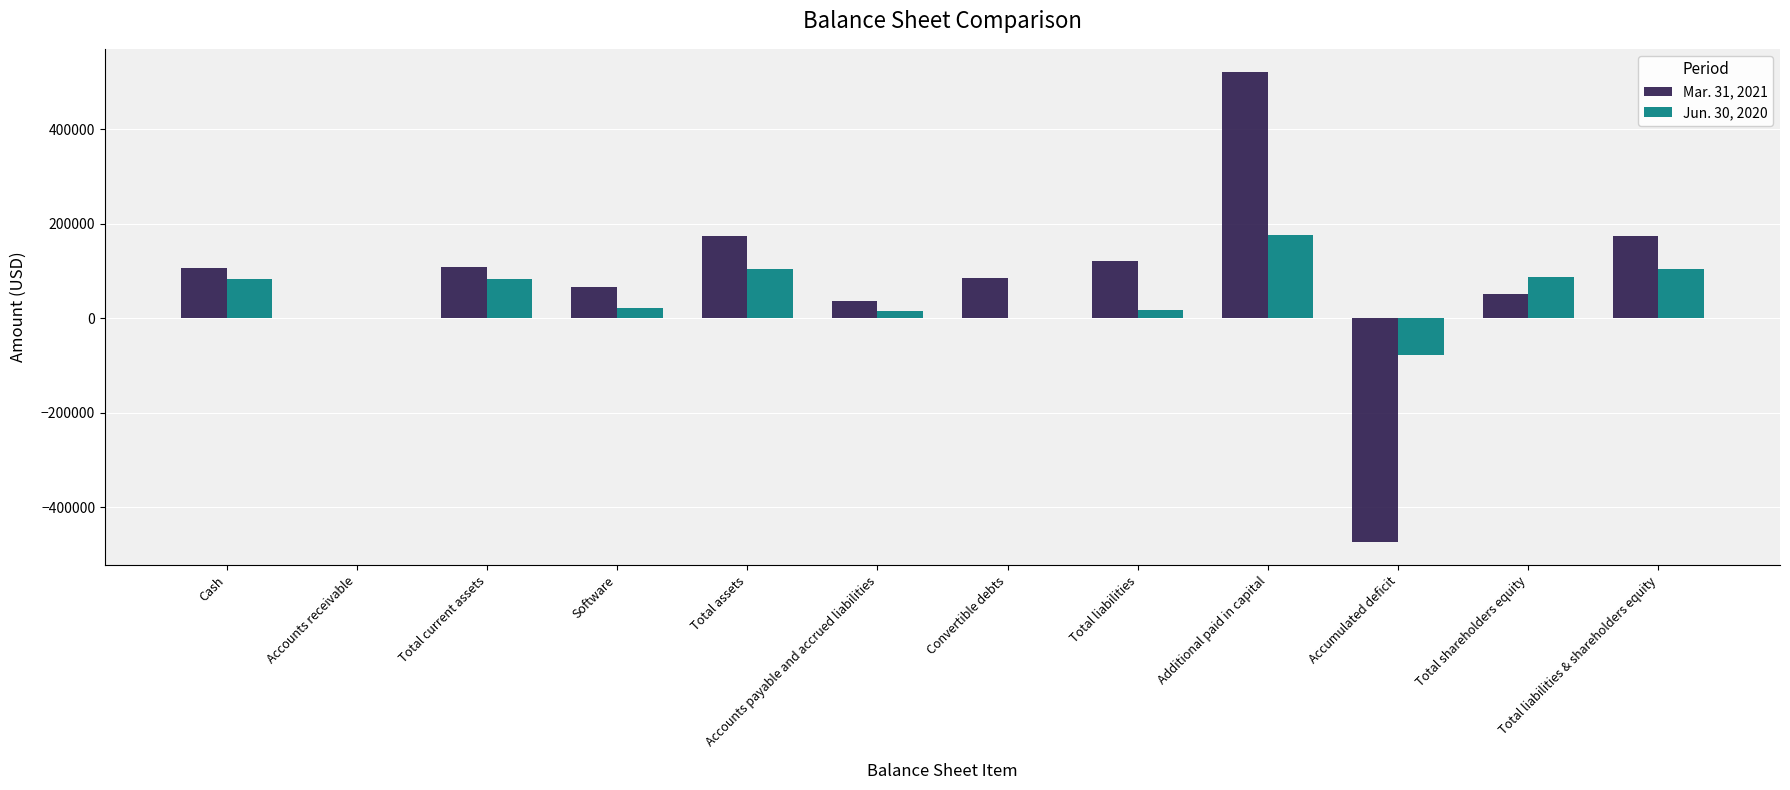

Which category has the highest value in the Jun. 30, 2020 series?

Additional paid in capital